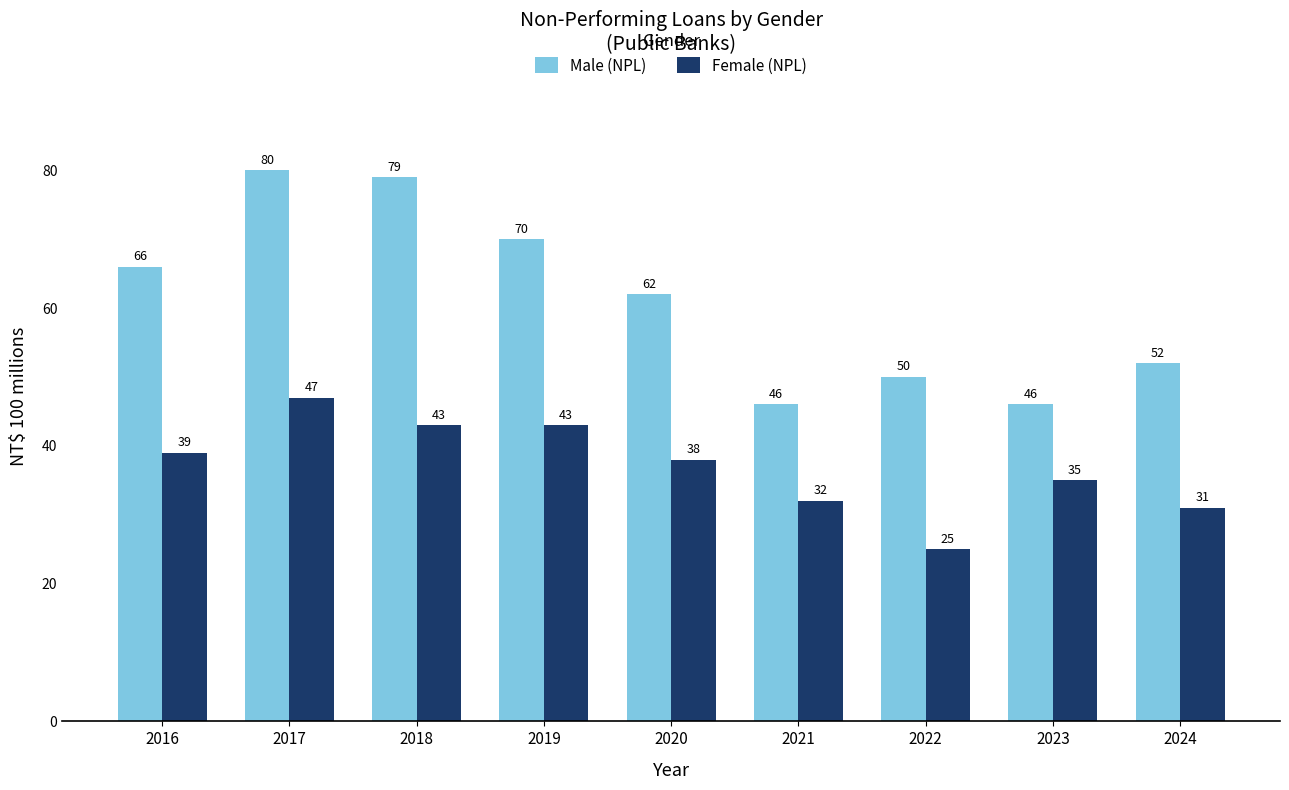

At which category does the chart reach its minimum across all series?

2022